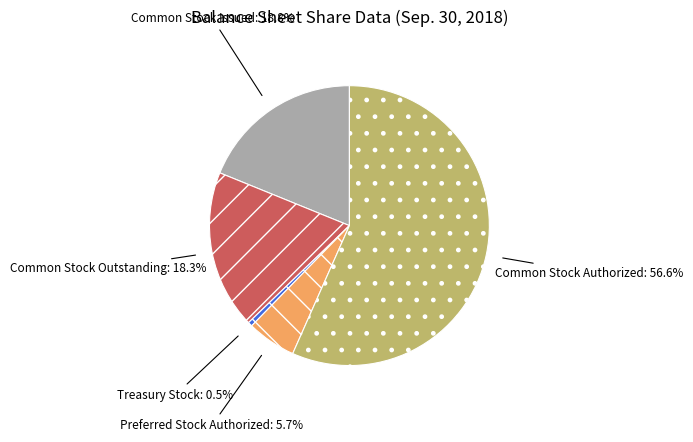

Which has a higher value, Common Stock Issued or Common Stock Outstanding?

Common Stock Issued